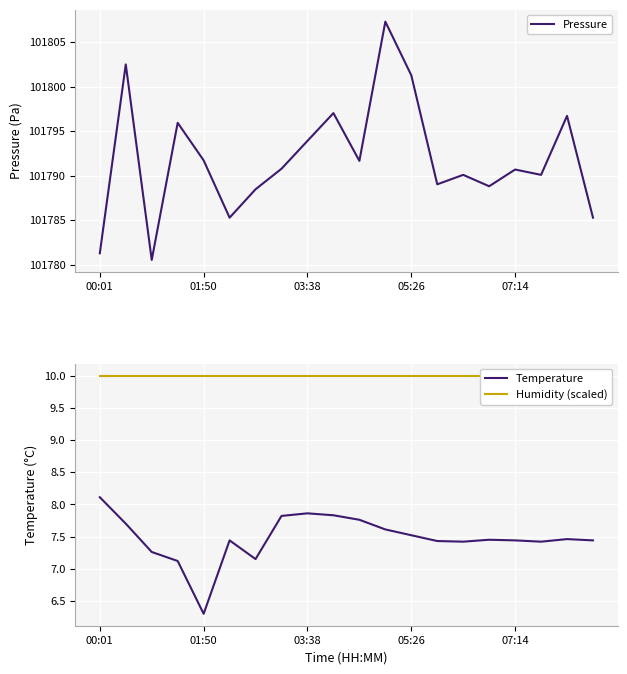

The Pressure series shows 101793.9 at 03:38. True or false?

True